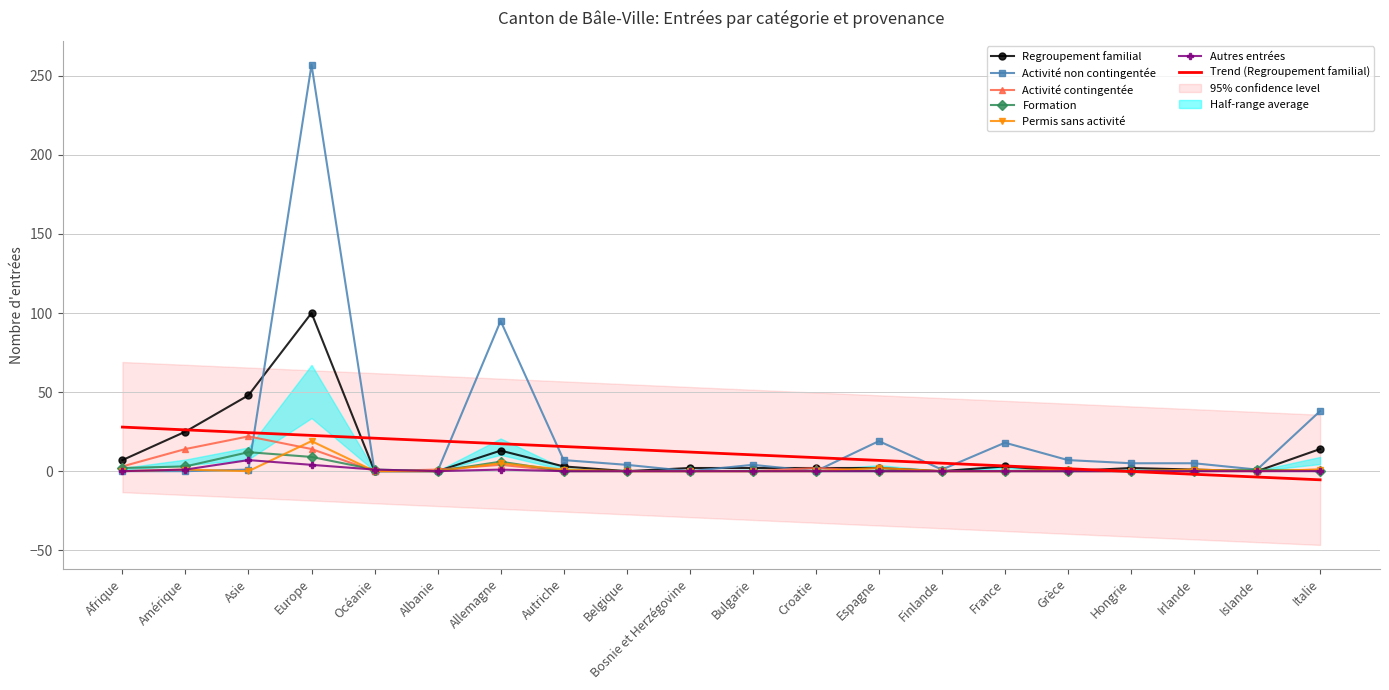

What is the spread (max minus min) of values at Finlande?

1